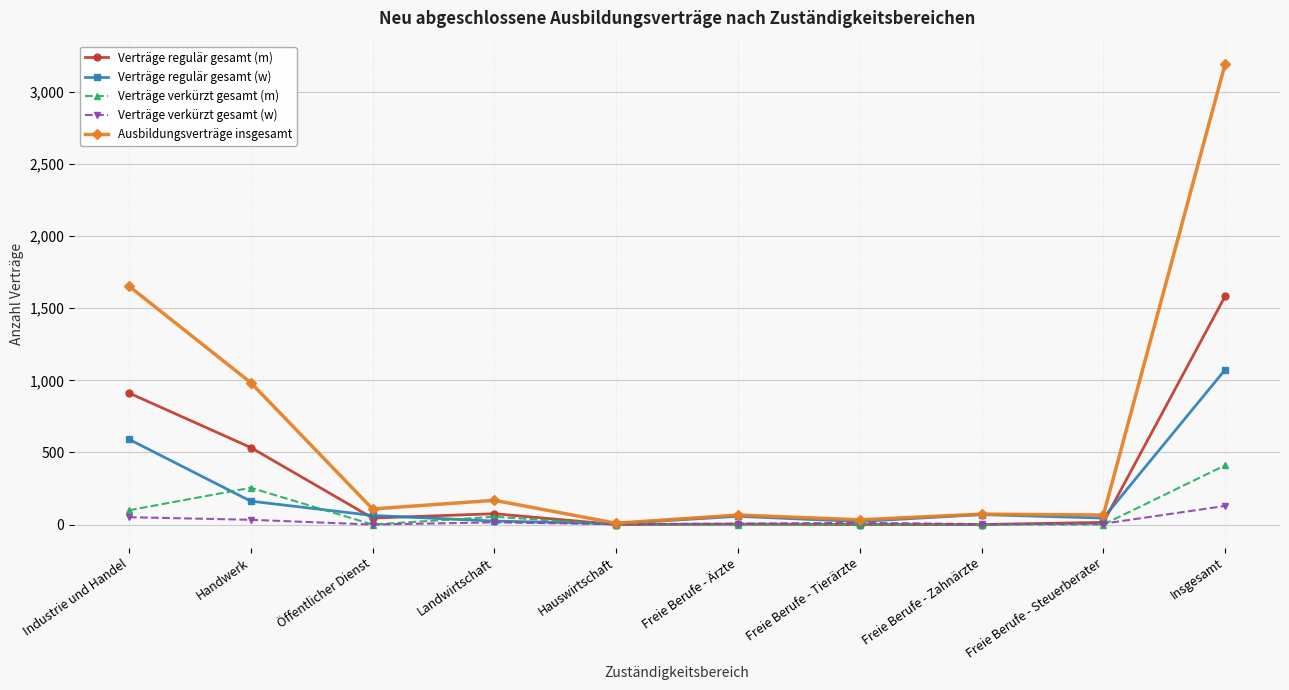

At which category is the sum across all series the highest?

Insgesamt